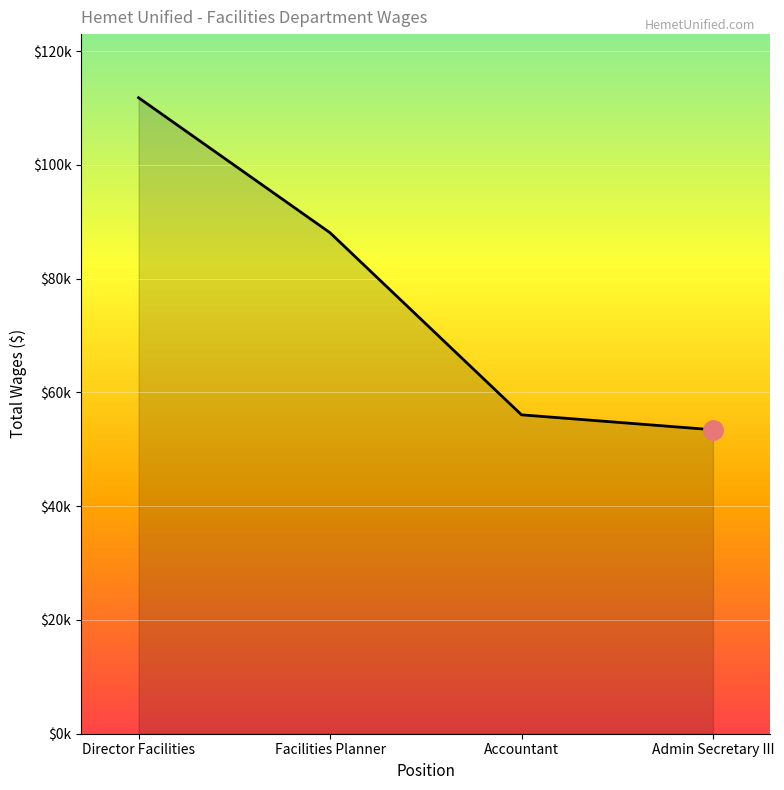

List the labels in order of value, smallest first.

Admin Secretary III, Accountant, Facilities Planner, Director Facilities